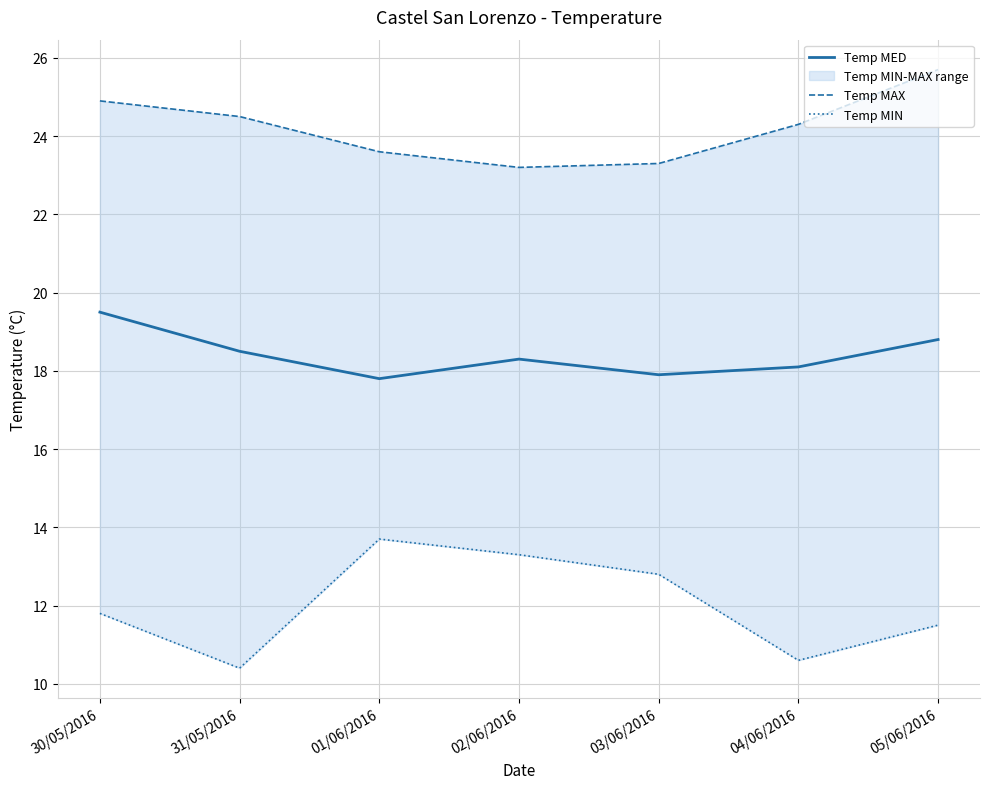

What is the difference between the Temp MIN values at 03/06/2016 and 02/06/2016?

0.5